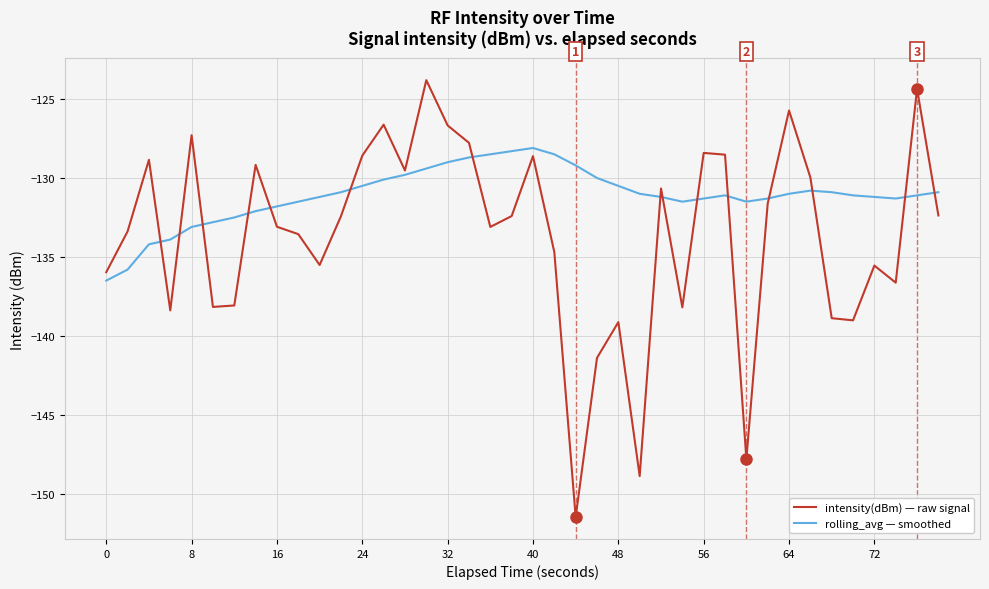

True or false: intensity(dBm) — raw signal has more than 2 points higher than both neighbors.

True